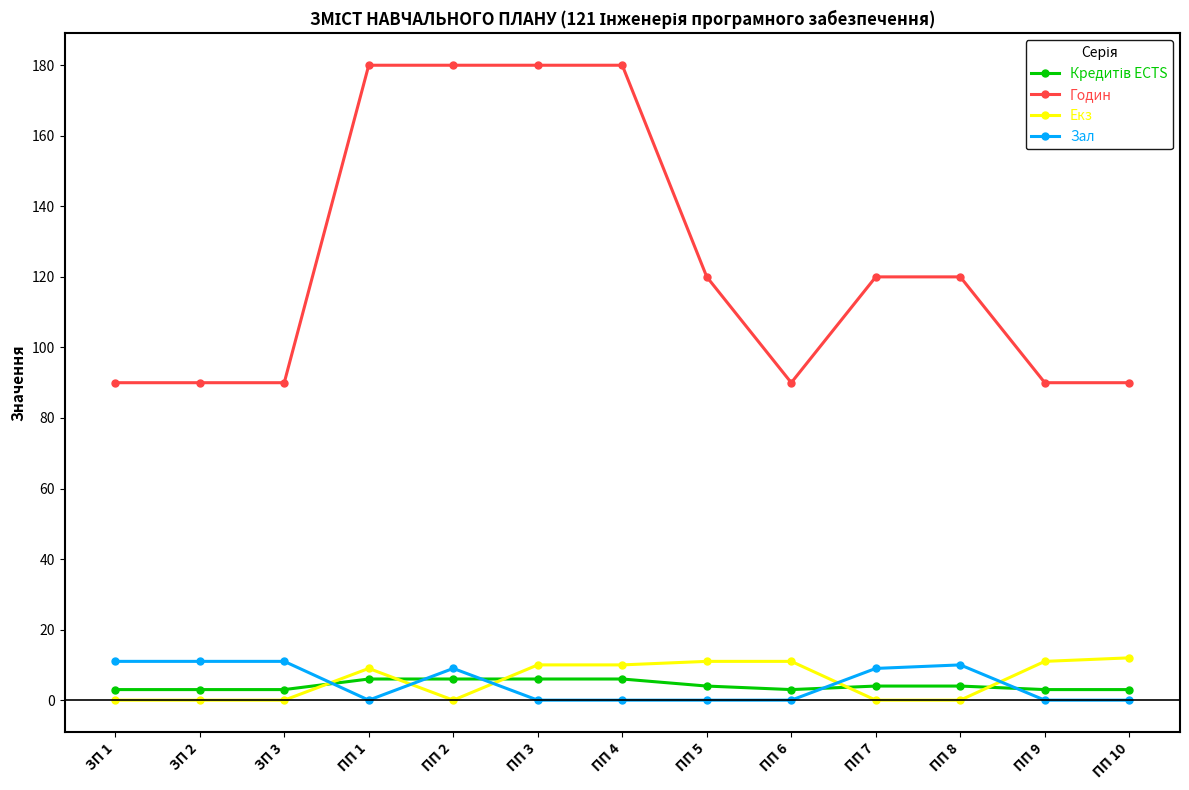

True or false: Екз has more than 0 interior local peaks.

True